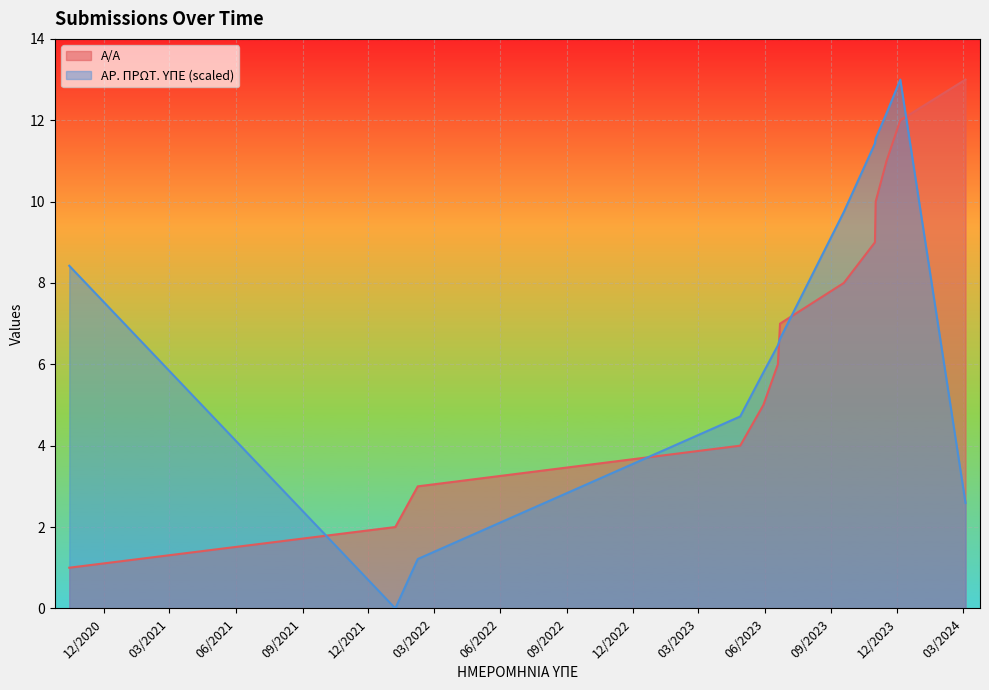

What is the greatest value displayed?

13.0